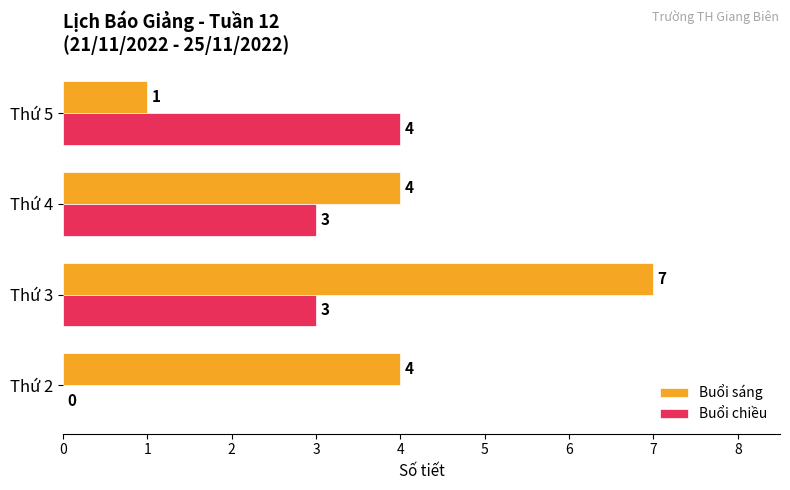

What is the sum of all Buổi sáng values?

16